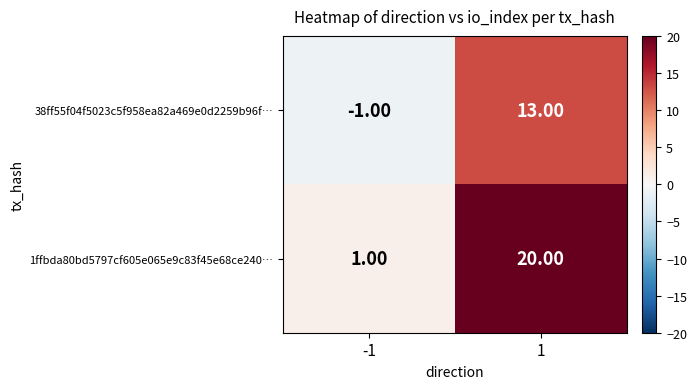

Which category has the highest value across all series?

1